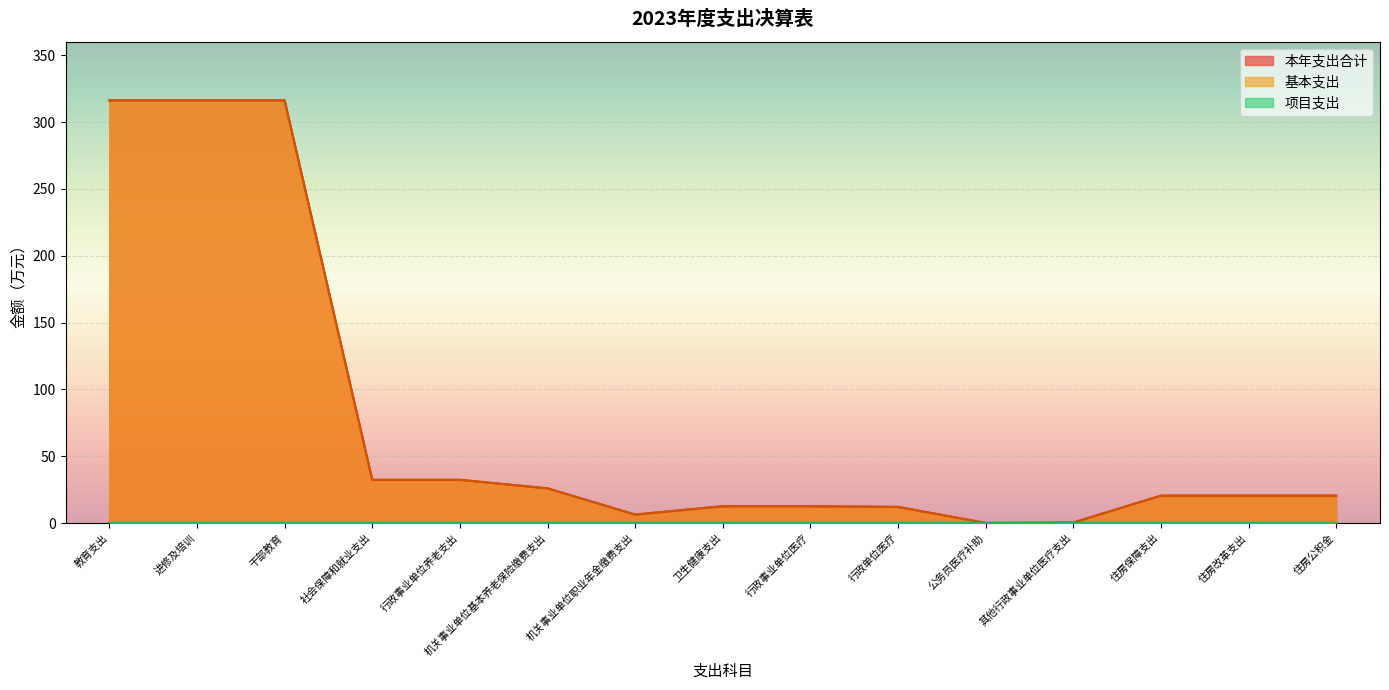

At which category is the sum across all series the highest?

教育支出